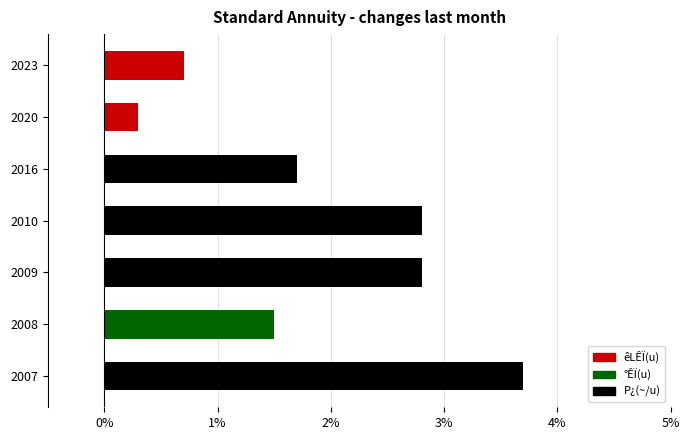

How many values are below 1?

2